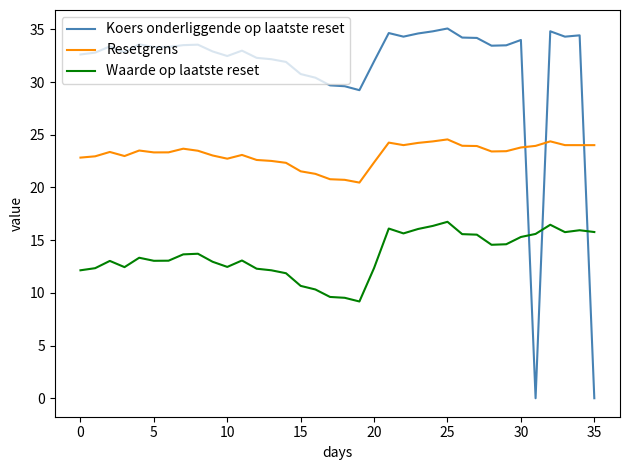

Rank the series by their average value, from highest to lowest.

Koers onderliggende op laatste reset, Resetgrens, Waarde op laatste reset